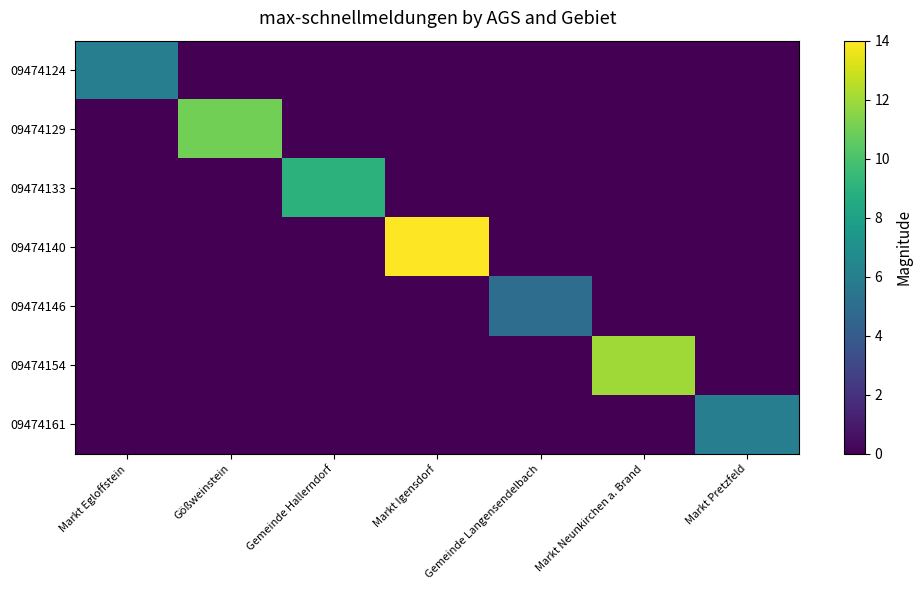

Which series changed the most between Markt Neunkirchen a. Brand and Markt Pretzfeld?

09474154